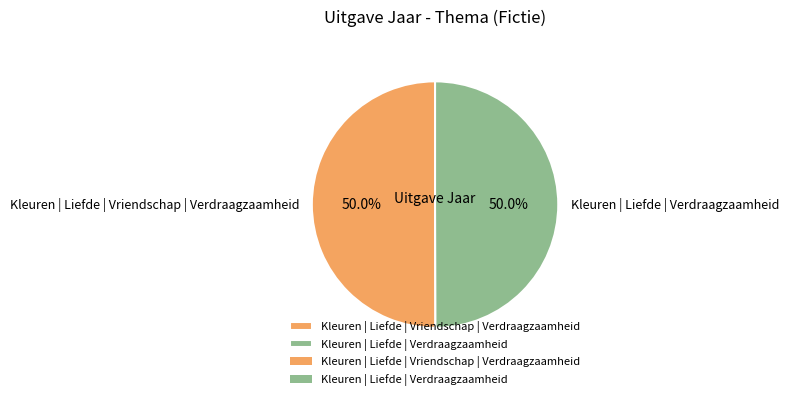

How much of the chart is everything except Kleuren | Liefde | Vriendschap | Verdraagzaamheid?

50.0%